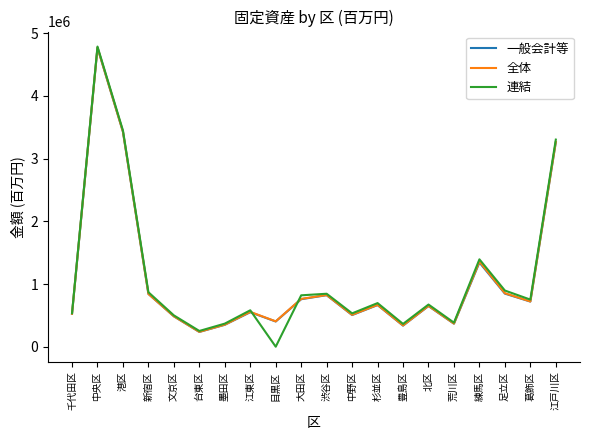

Does the chart have visible grid lines?

No